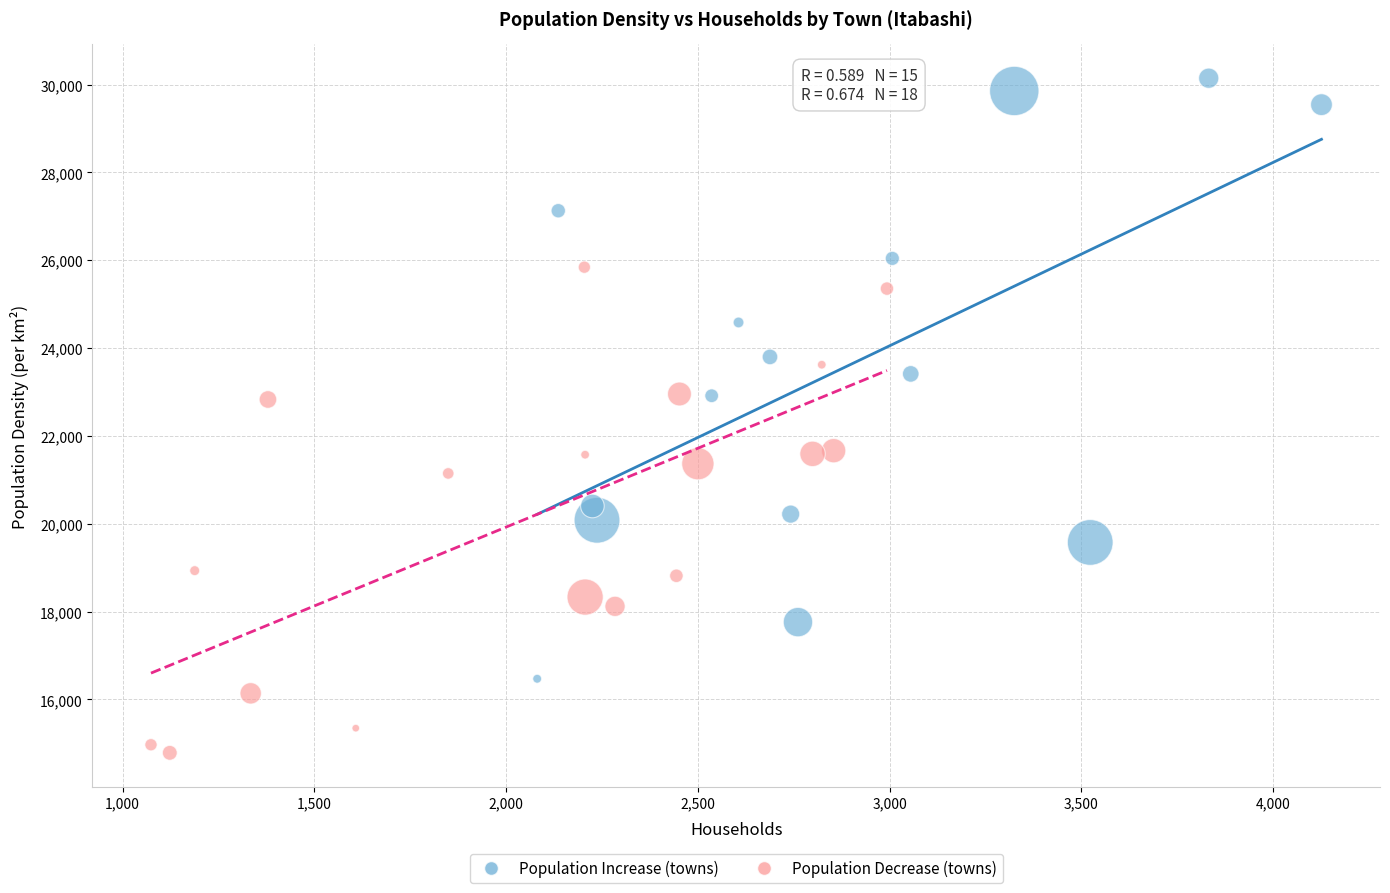

Which series reaches the maximum Y coordinate?

Population Increase (towns)